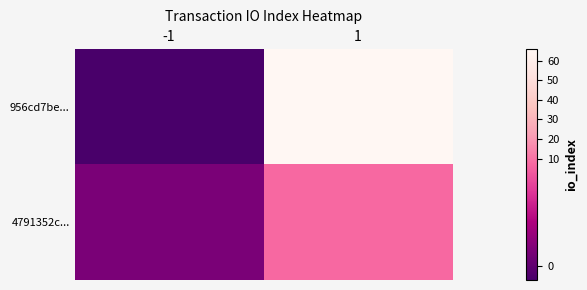

What is the spread (max minus min) of values at -1?

2